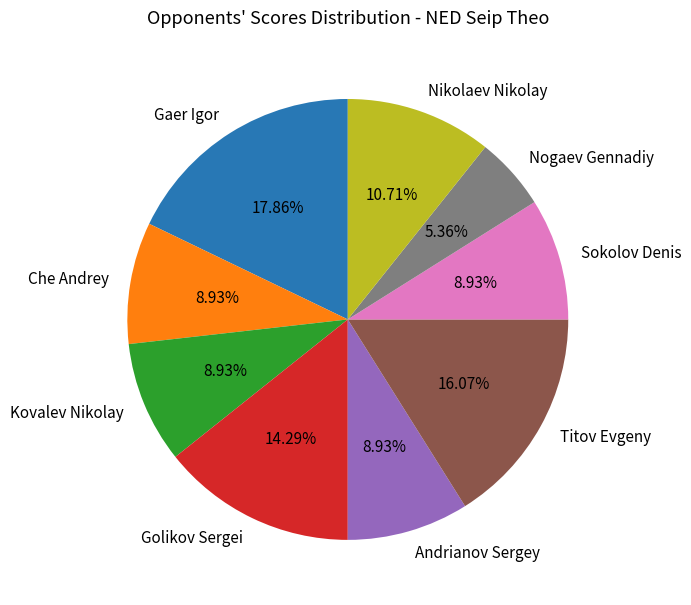

To the nearest percent, what is the combined percentage of Golikov Sergei and Gaer Igor?

32%